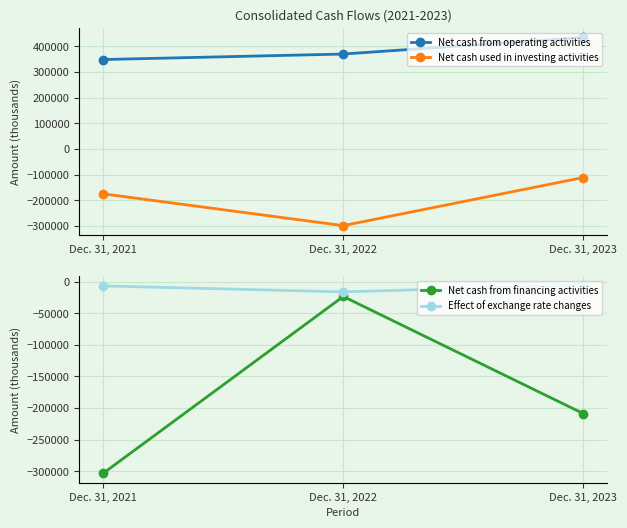

Reading left to right, what are all the values shown in this chart?

Net cash from operating activities: 348662	370026	434907
Net cash used in investing activities: -175221	-299264	-111552
Net cash from financing activities: -303133	-23573	-208743
Effect of exchange rate changes: -6824	-16302	-5484